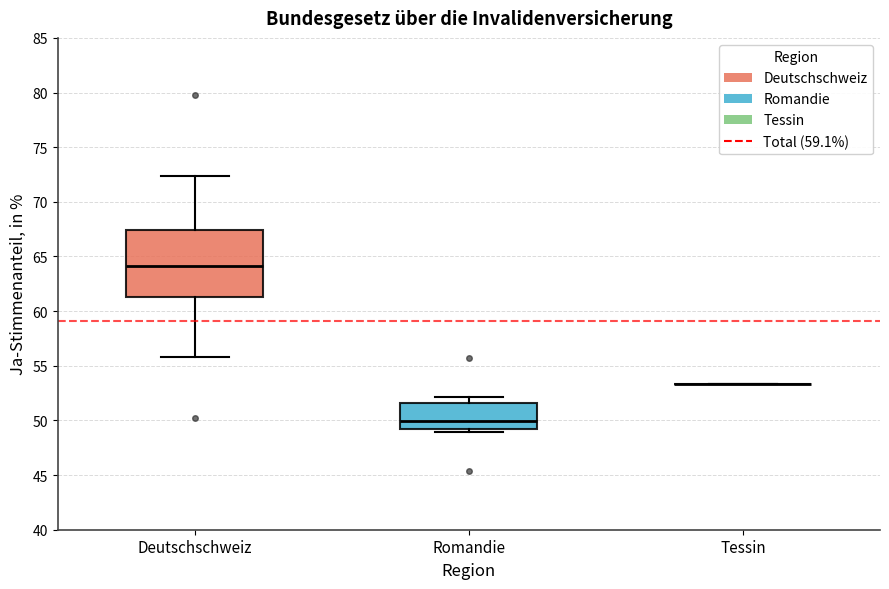

Where is the upper edge of the box for Deutschschweiz on the y-axis? The values are not printed on the chart, so give them approximately, as read against the axis.

67.5